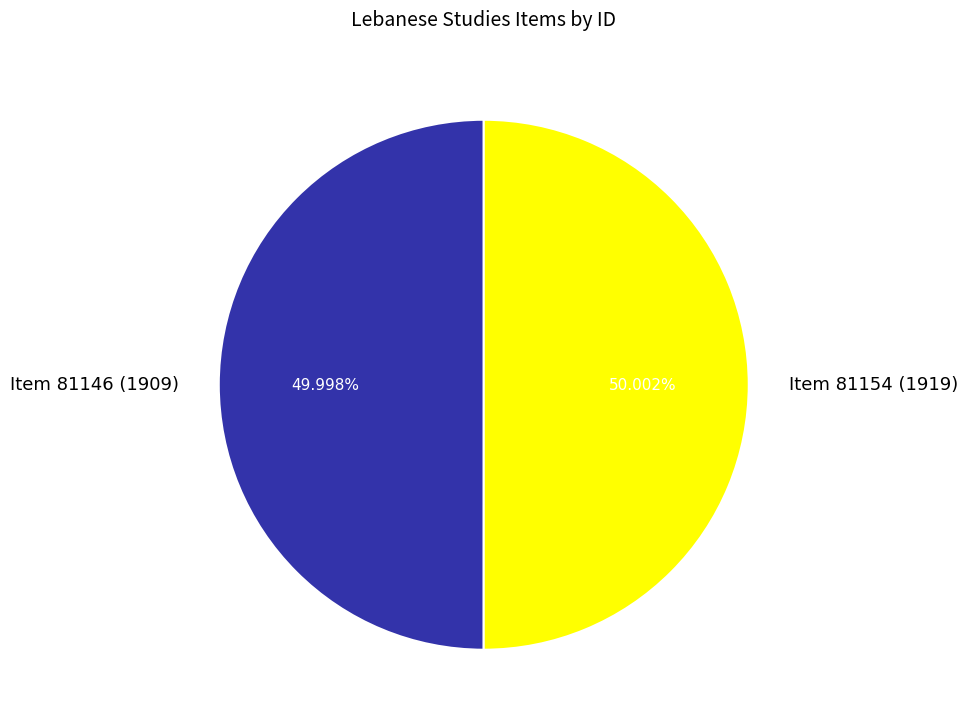

Is there a majority slice in this chart?

Yes